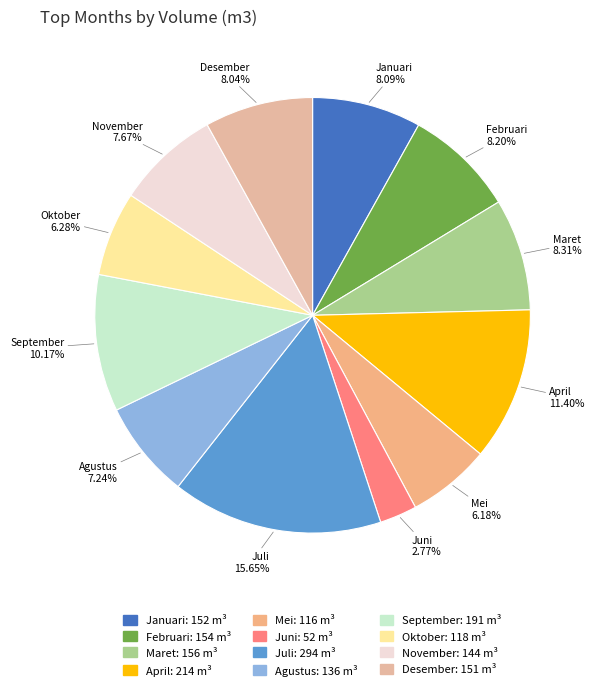

Is it true that Agustus is 7% of the pie?

True